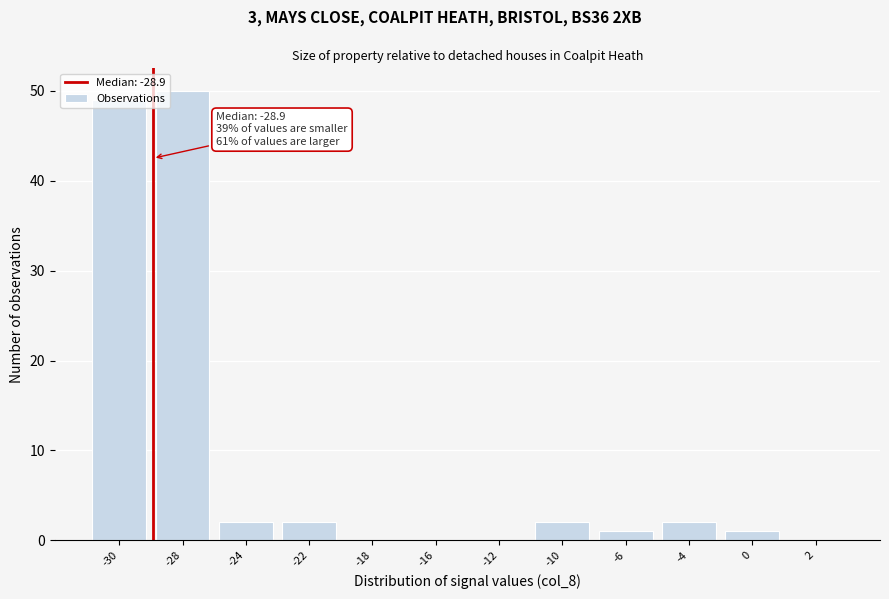

What is the greatest value displayed?

50